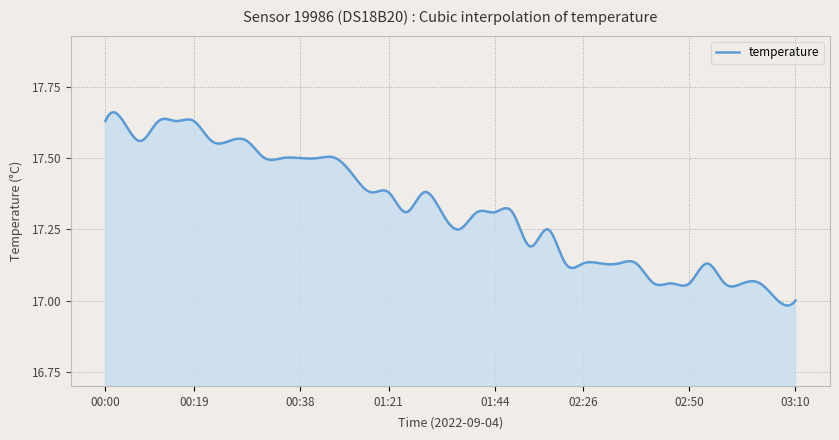

Reading left to right, extract all data points from this chart.

00:00=17.6	00:03=17.6	00:05=17.6	00:11=17.6	00:17=17.6	00:19=17.6	00:25=17.6	00:28=17.6	00:31=17.6	00:33=17.5	00:36=17.5	00:38=17.5	00:41=17.5	00:47=17.5	01:03=17.4	01:15=17.4	01:21=17.4	01:27=17.3	01:30=17.4	01:35=17.3	01:38=17.2	01:41=17.3	01:44=17.3	01:46=17.3	02:04=17.2	02:06=17.2	02:21=17.1	02:26=17.1	02:29=17.1	02:34=17.1	02:37=17.1	02:41=17.1	02:47=17.1	02:50=17.1	02:56=17.1	02:59=17.1	03:02=17.1	03:04=17.1	03:08=17.0	03:10=17.0